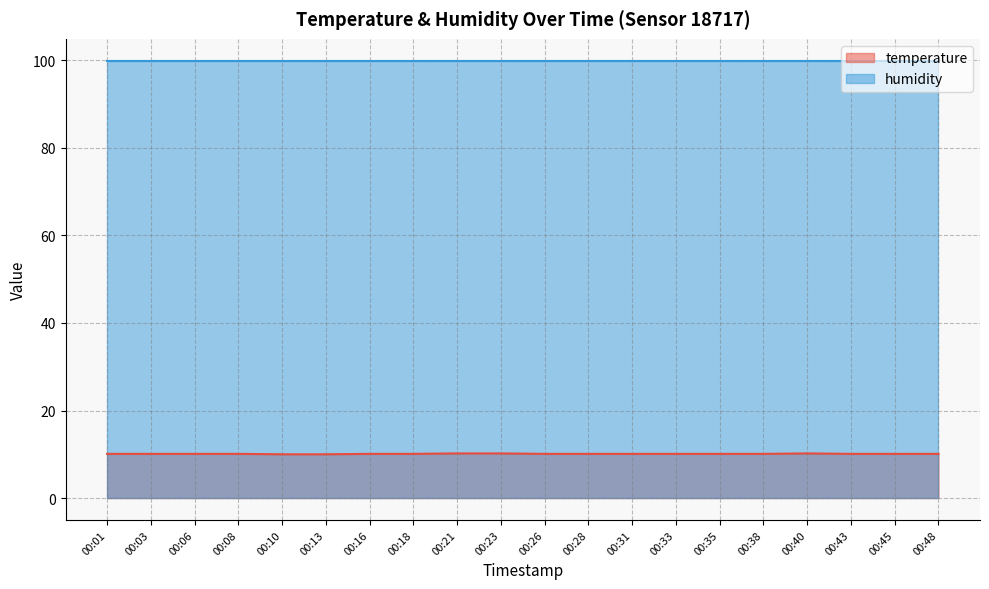

List the labels in order of value, smallest first.

00:10, 00:13, 00:01, 00:03, 00:06, 00:08, 00:16, 00:18, 00:26, 00:28, 00:31, 00:33, 00:35, 00:38, 00:43, 00:45, 00:48, 00:21, 00:23, 00:40